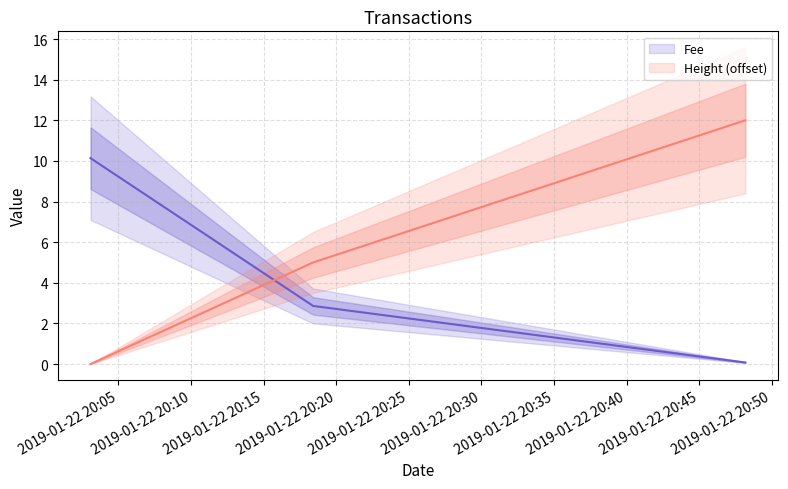

What is the label of the 3rd point from the left?

2019-01-22 20:48:11